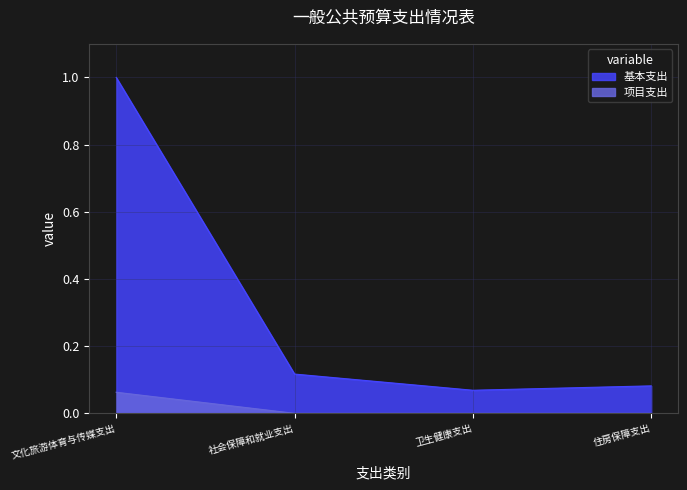

Reading left to right, transcribe all the data shown in this chart.

基本支出: 文化旅游体育与传媒支出=1.0	社会保障和就业支出=0.1	卫生健康支出=0.1	住房保障支出=0.1
项目支出: 文化旅游体育与传媒支出=0.1	社会保障和就业支出=0.0	卫生健康支出=0.0	住房保障支出=0.0